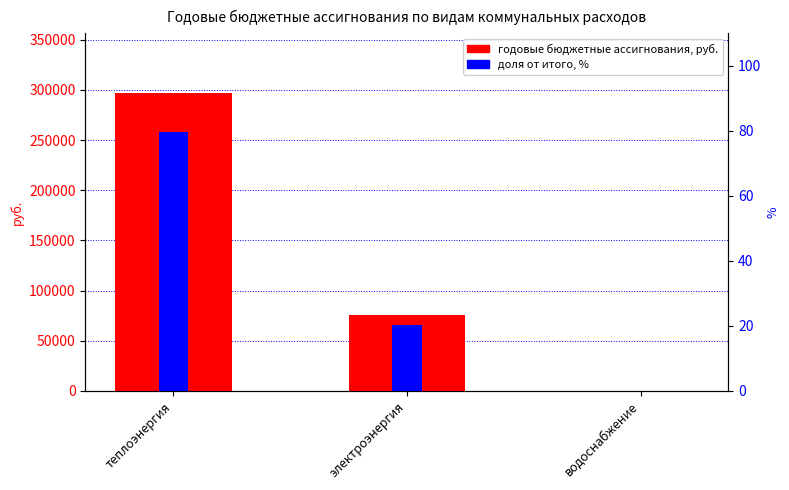

Reading left to right, list all the values displayed in this chart.

годовые бюджетные ассигнования: 297012.0	75275.3	0.0
% от итого: 79.8	20.2	0.0